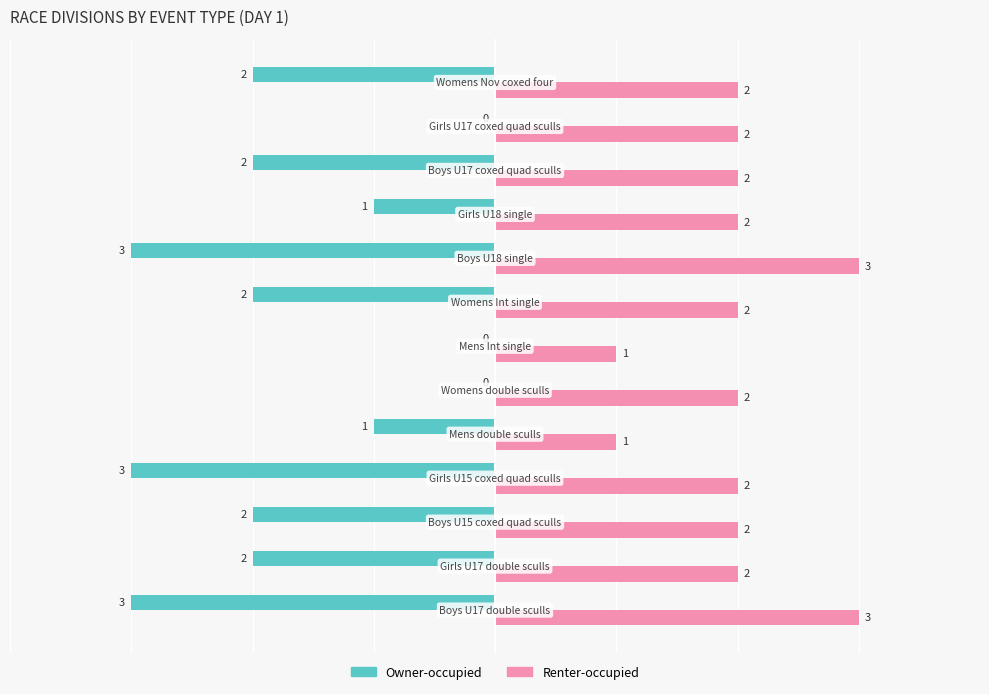

What is the maximum value shown in the chart?

3